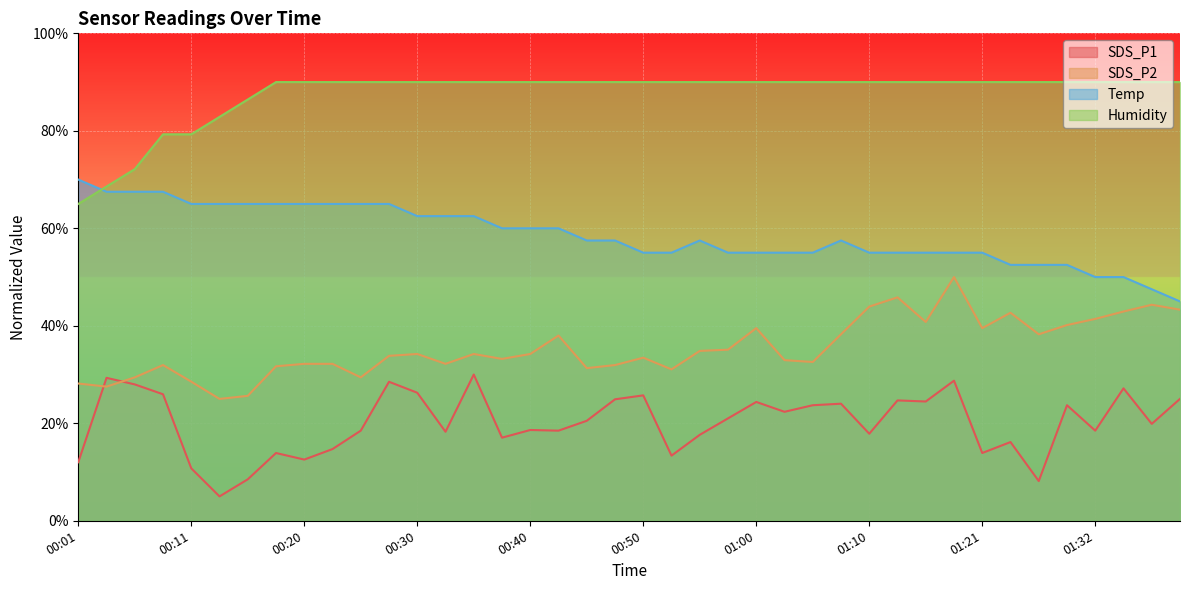

The value of Humidity at 00:37 is 159.6. True or false?

False